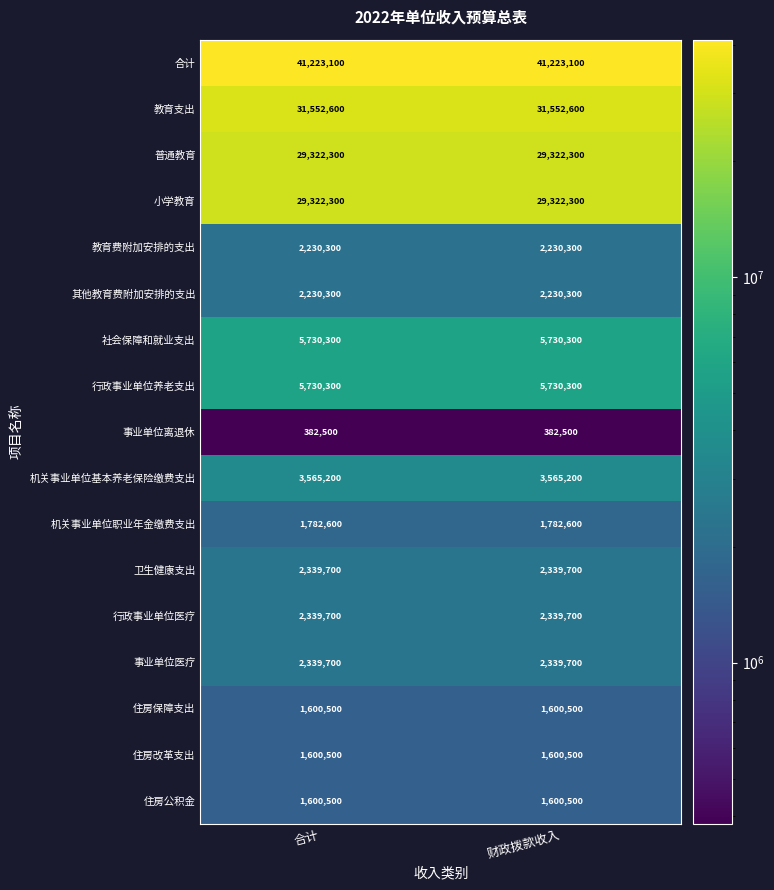

The 教育费附加安排的支出 series shows 2230300 at 合计. True or false?

True